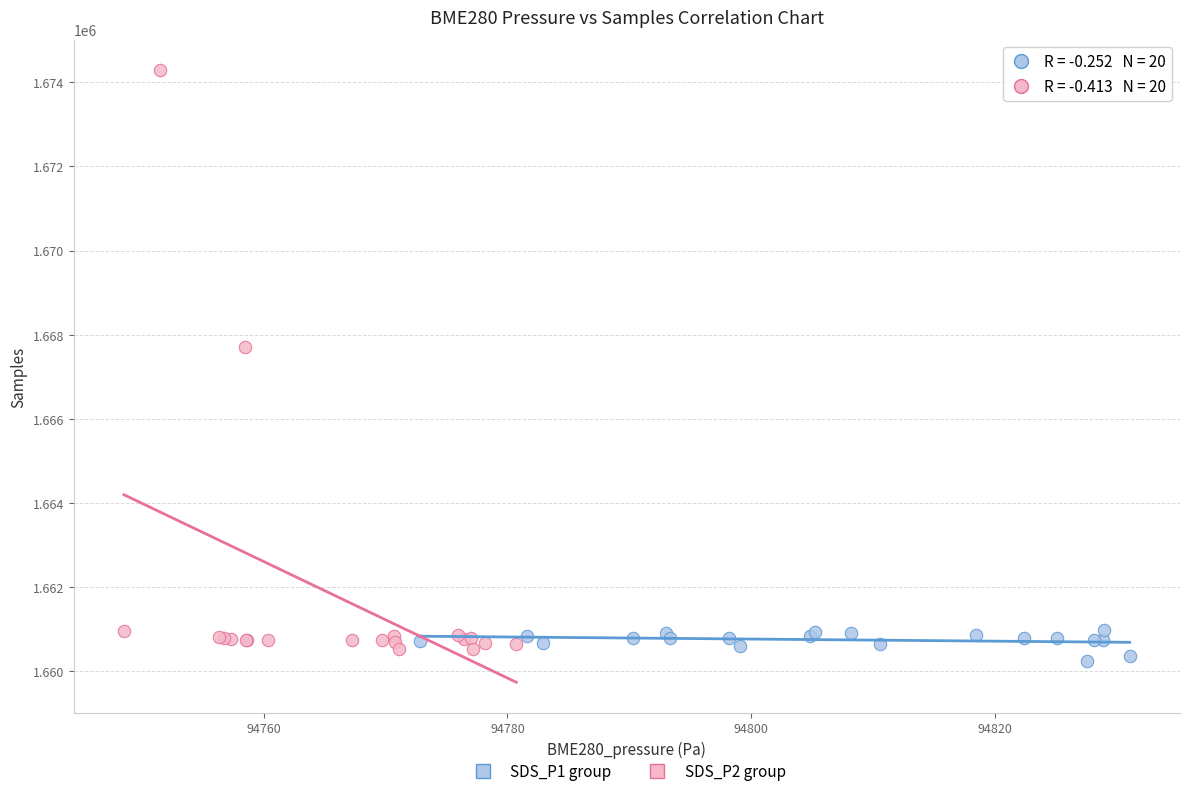

Which series reaches the maximum Y coordinate?

SDS_P2 group